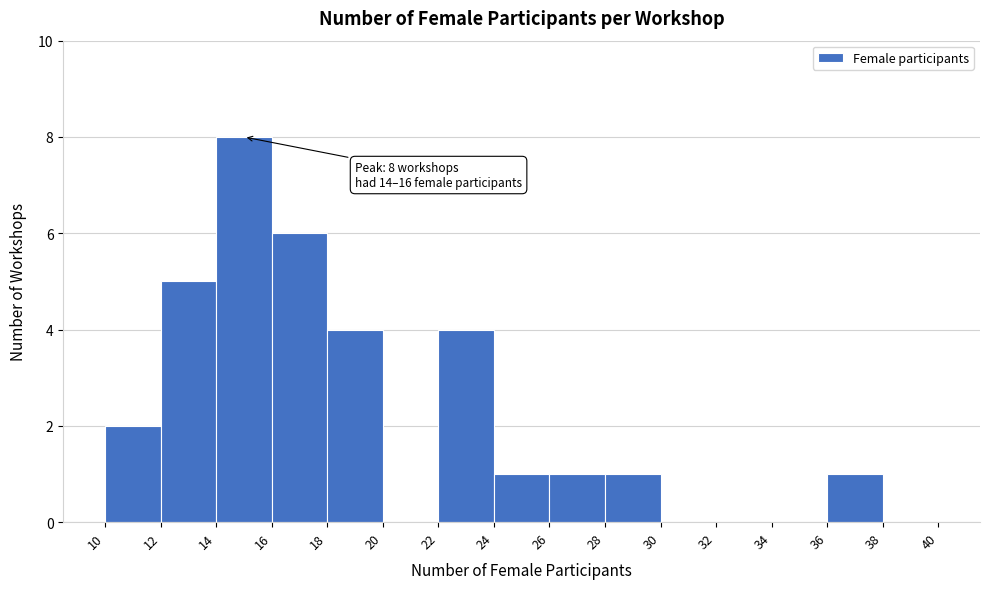

Over which range of the x-axis is the bar tallest?

14 to 16